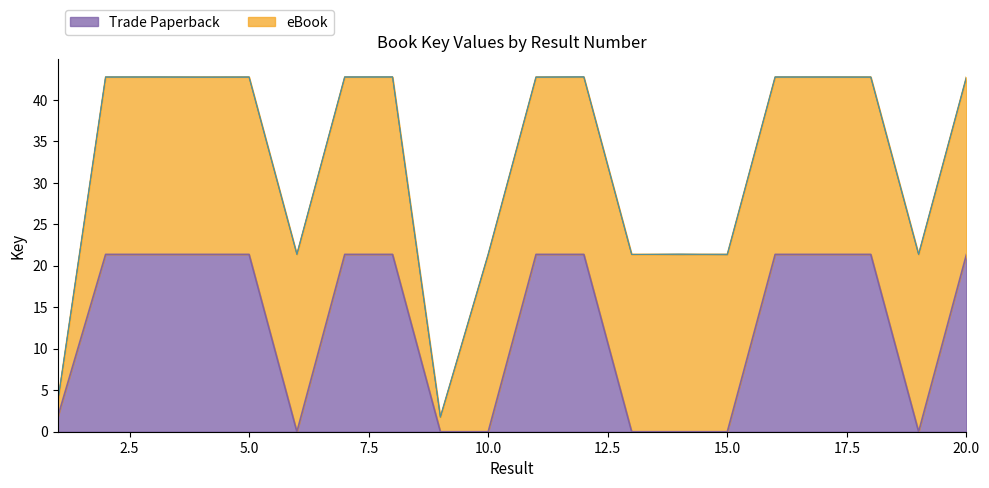

Which has a higher value, 11 or 12?

11